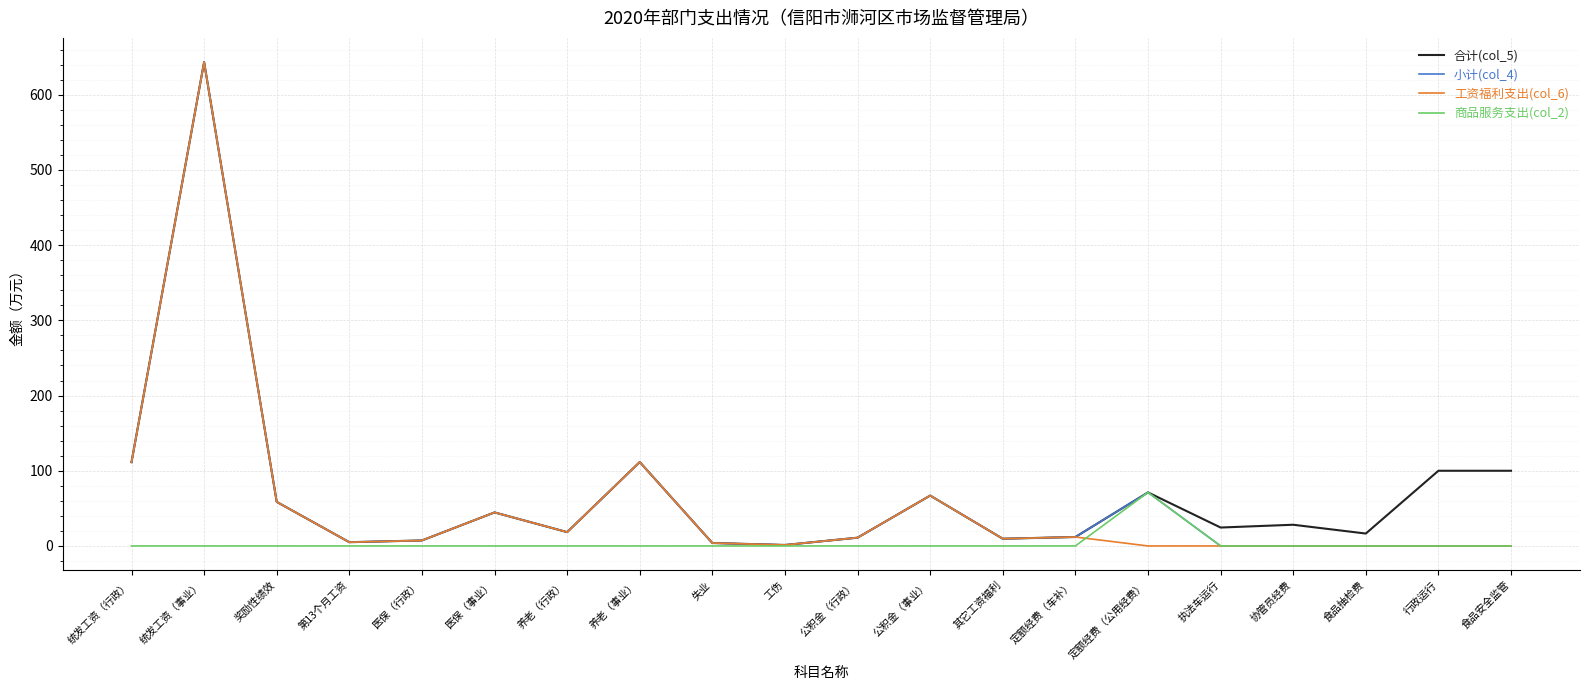

What is the difference between the 合计(col_5) values at 奖励性绩效 and 失业?

54.7